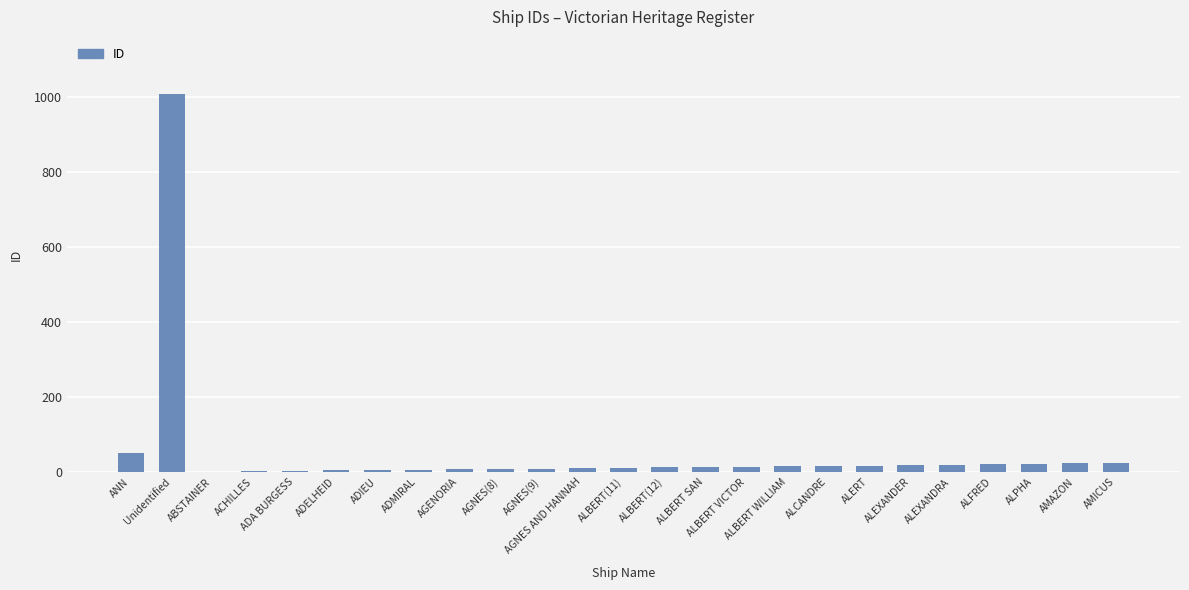

Approximately how many times larger is the value at Unidentified compared to ABSTAINER?

1009.0